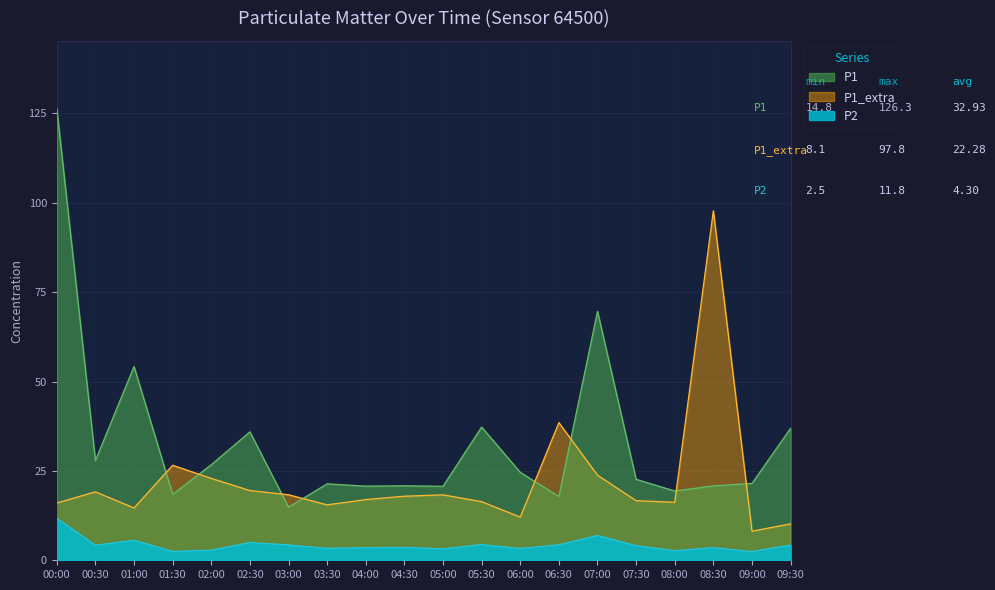

True or false: P1 has a value of 11.0 at 08:00.

False